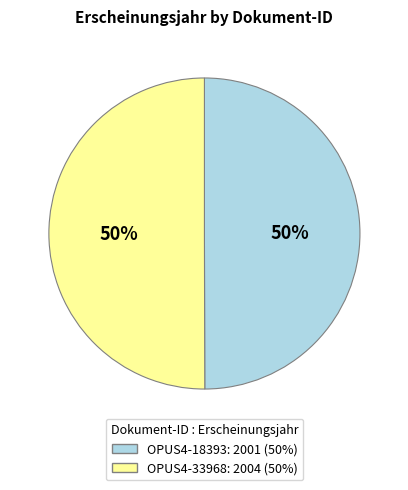

To the nearest percent, what is the combined percentage of OPUS4-18393 and OPUS4-33968?

100%